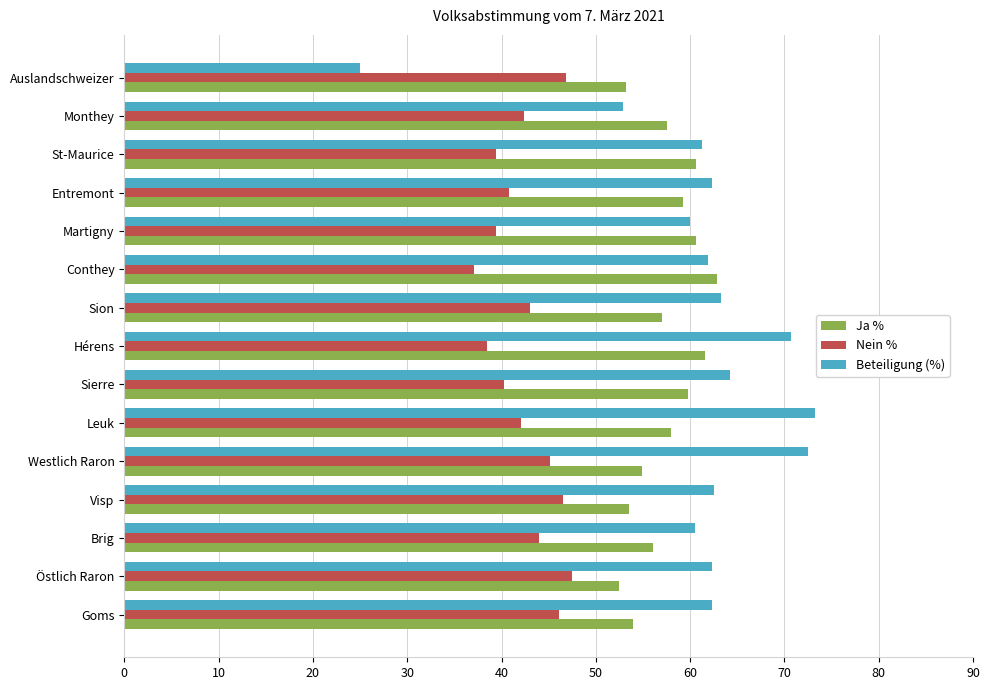

What are all the series names shown in the legend?

Ja %, Nein %, Beteiligung (%)